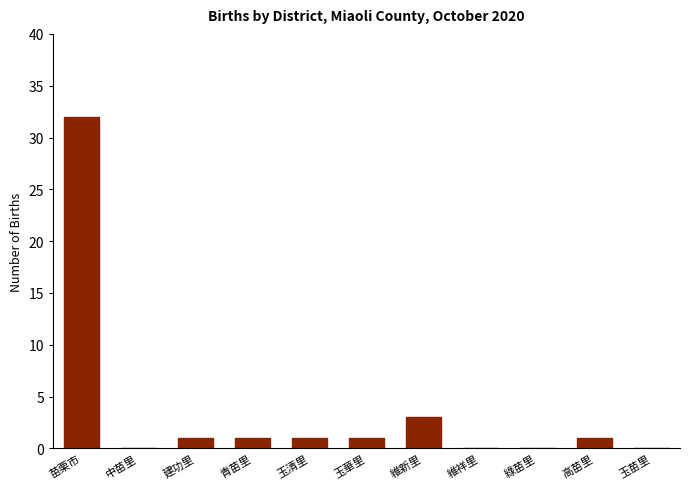

Between 高苗里 and 維祥里, which is larger?

高苗里